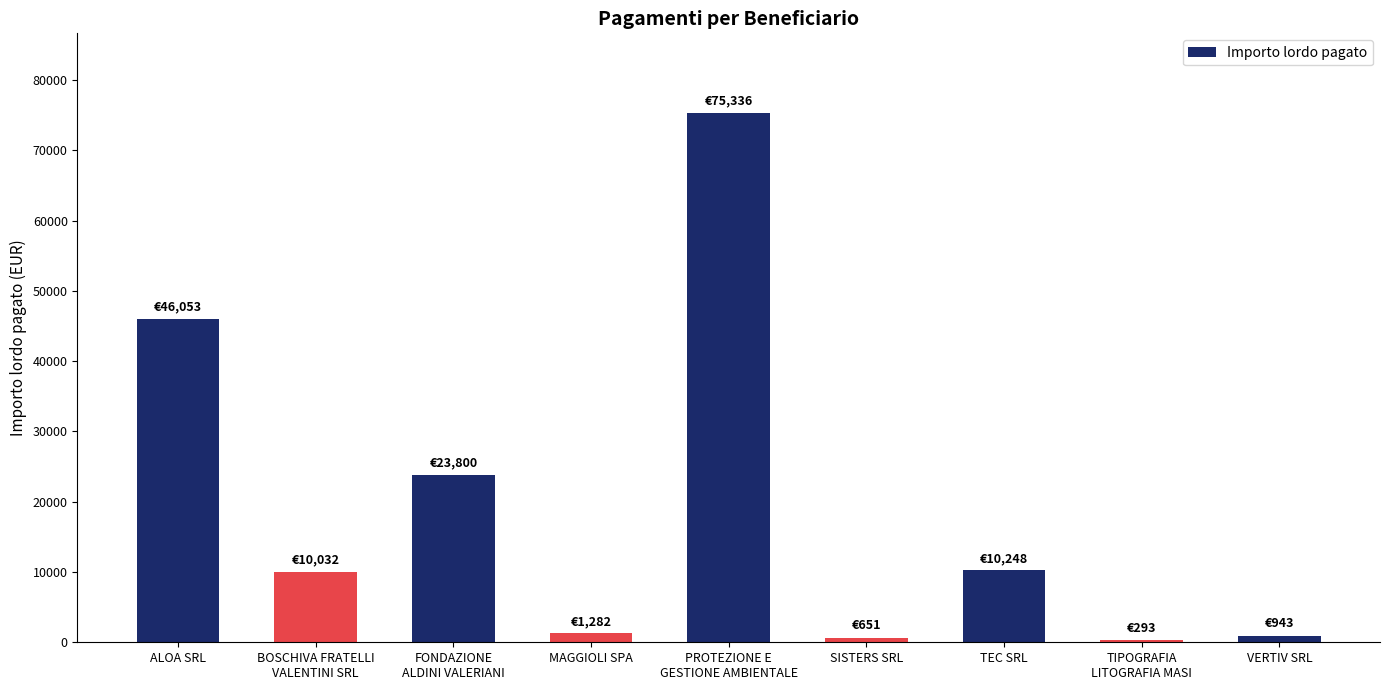

Read the value at ALOA SRL.

46052.7